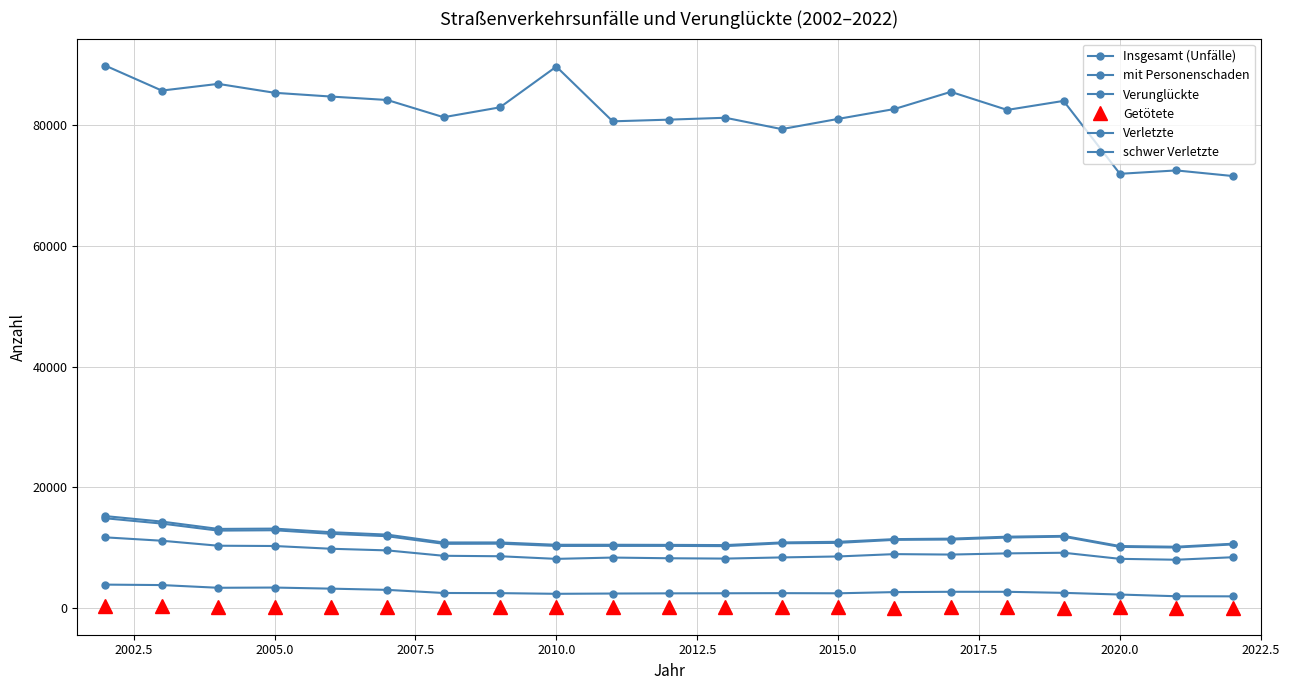

Is this an area chart (filled region under the line)?

No